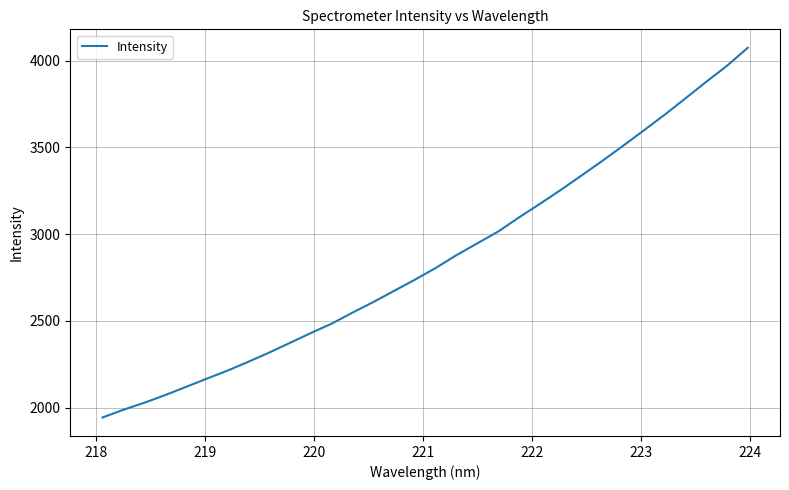

What is the minimum value shown in the chart?

1943.8